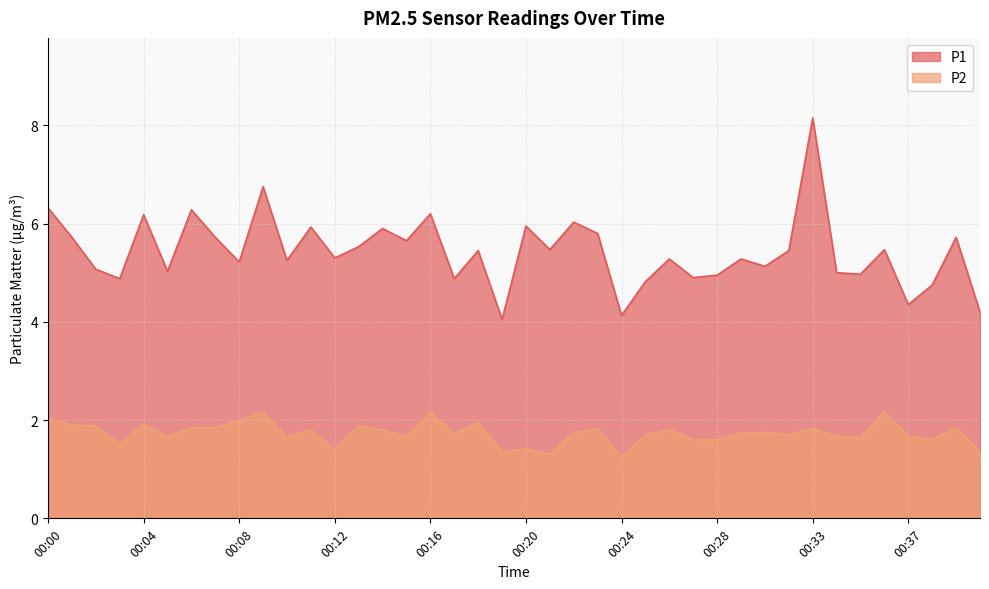

Reading left to right, what are all the values shown in this chart?

P1: 00:00=6.3	00:01=5.7	00:02=5.1	00:03=4.9	00:04=6.2	00:05=5.0	00:06=6.3	00:07=5.7	00:08=5.2	00:09=6.8	00:10=5.2	00:11=5.9	00:12=5.3	00:13=5.5	00:14=5.9	00:15=5.7	00:16=6.2	00:17=4.9	00:18=5.5	00:19=4.0	00:20=6.0	00:21=5.5	00:22=6.0	00:23=5.8	00:24=4.1	00:25=4.8	00:26=5.3	00:27=4.9	00:28=5.0	00:29=5.3	00:30=5.1	00:32=5.5	00:33=8.2	00:34=5.0	00:35=5.0	00:36=5.5	00:37=4.3	00:38=4.8	00:39=5.7	00:40=4.2
P2: 00:00=2.0	00:01=1.9	00:02=1.9	00:03=1.5	00:04=1.9	00:05=1.7	00:06=1.9	00:07=1.9	00:08=2.0	00:09=2.1	00:10=1.6	00:11=1.8	00:12=1.4	00:13=1.9	00:14=1.8	00:15=1.7	00:16=2.1	00:17=1.7	00:18=1.9	00:19=1.4	00:20=1.4	00:21=1.3	00:22=1.8	00:23=1.8	00:24=1.2	00:25=1.7	00:26=1.8	00:27=1.6	00:28=1.6	00:29=1.7	00:30=1.8	00:32=1.7	00:33=1.8	00:34=1.7	00:35=1.6	00:36=2.2	00:37=1.7	00:38=1.6	00:39=1.9	00:40=1.4